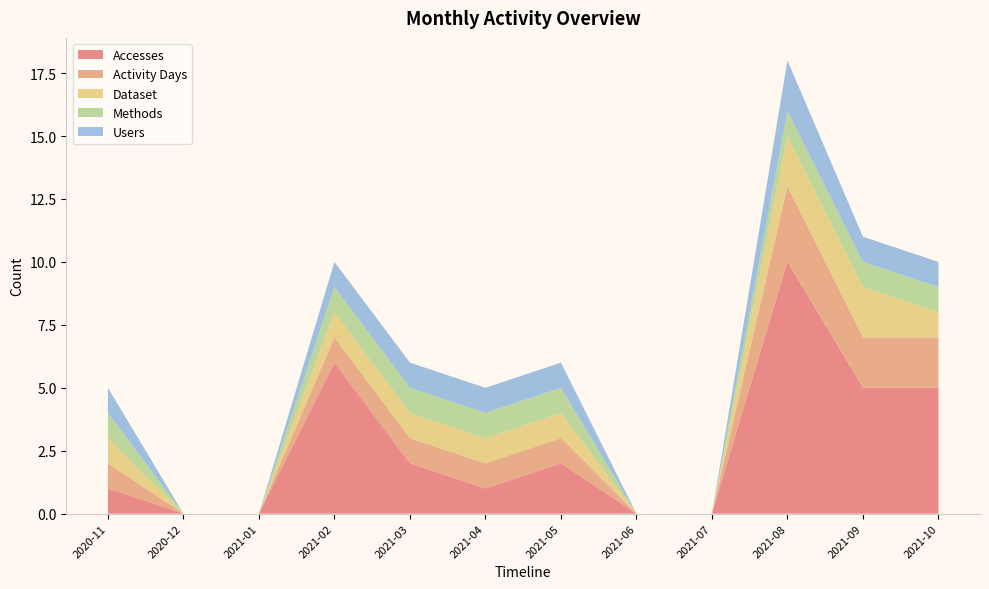

Reading left to right, list all the values displayed in this chart.

Accesses: 1	0	0	6	2	1	2	0	0	10	5	5
Activity Days: 1	0	0	1	1	1	1	0	0	3	2	2
Dataset: 1	0	0	1	1	1	1	0	0	2	2	1
Methods: 1	0	0	1	1	1	1	0	0	1	1	1
Users: 1	0	0	1	1	1	1	0	0	2	1	1